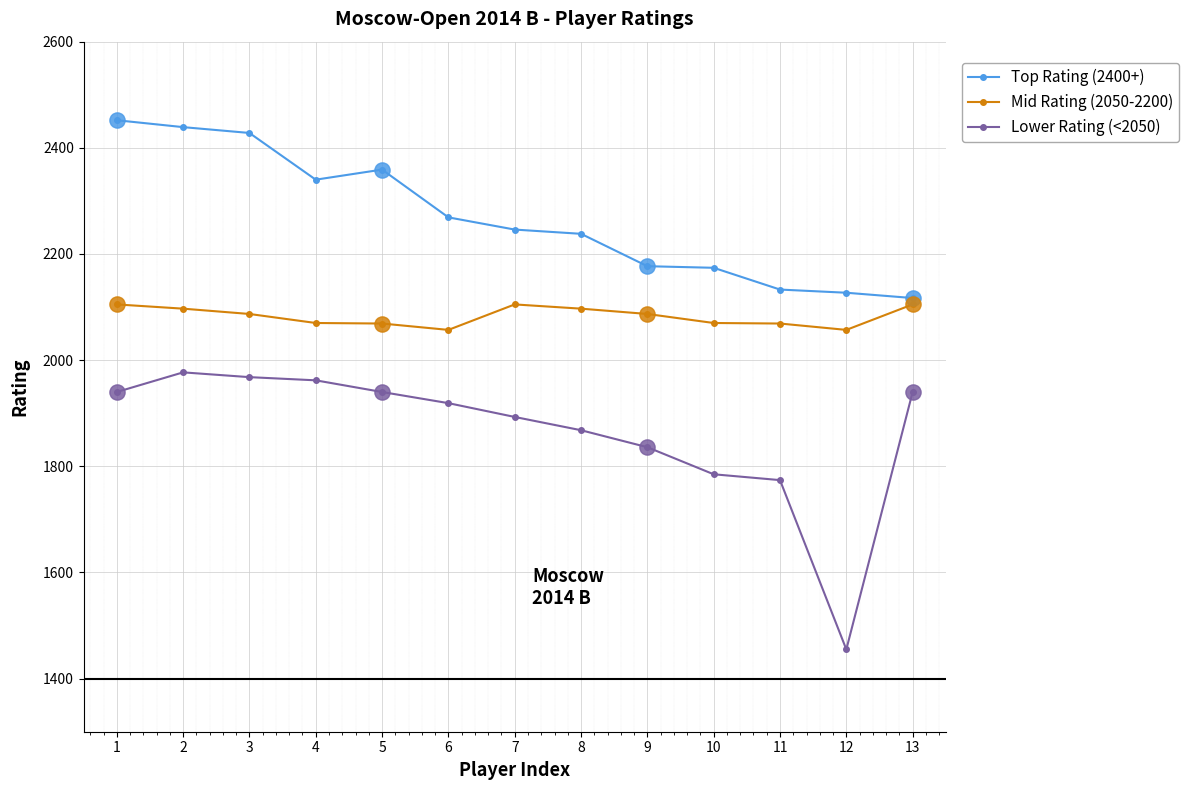

Which series has the largest range (max minus min)?

Lower Rating (<2050)